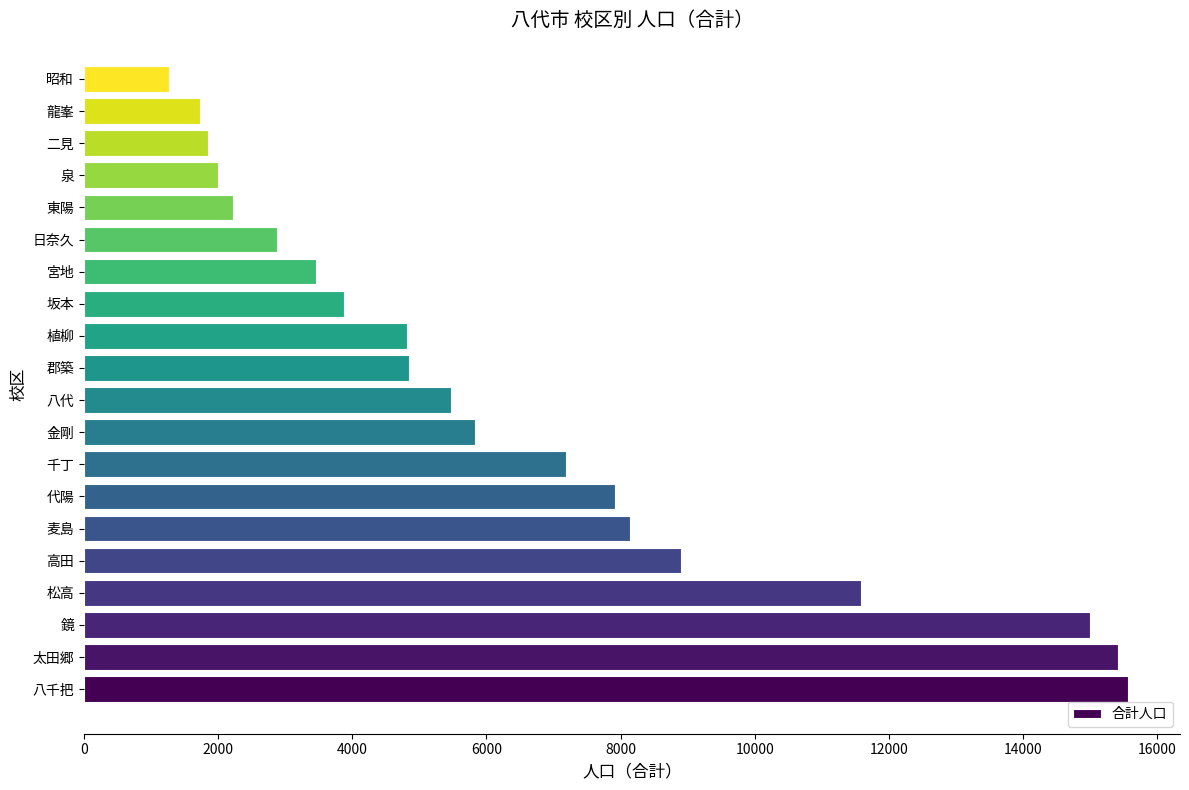

What is the maximum value shown in the chart?

15562